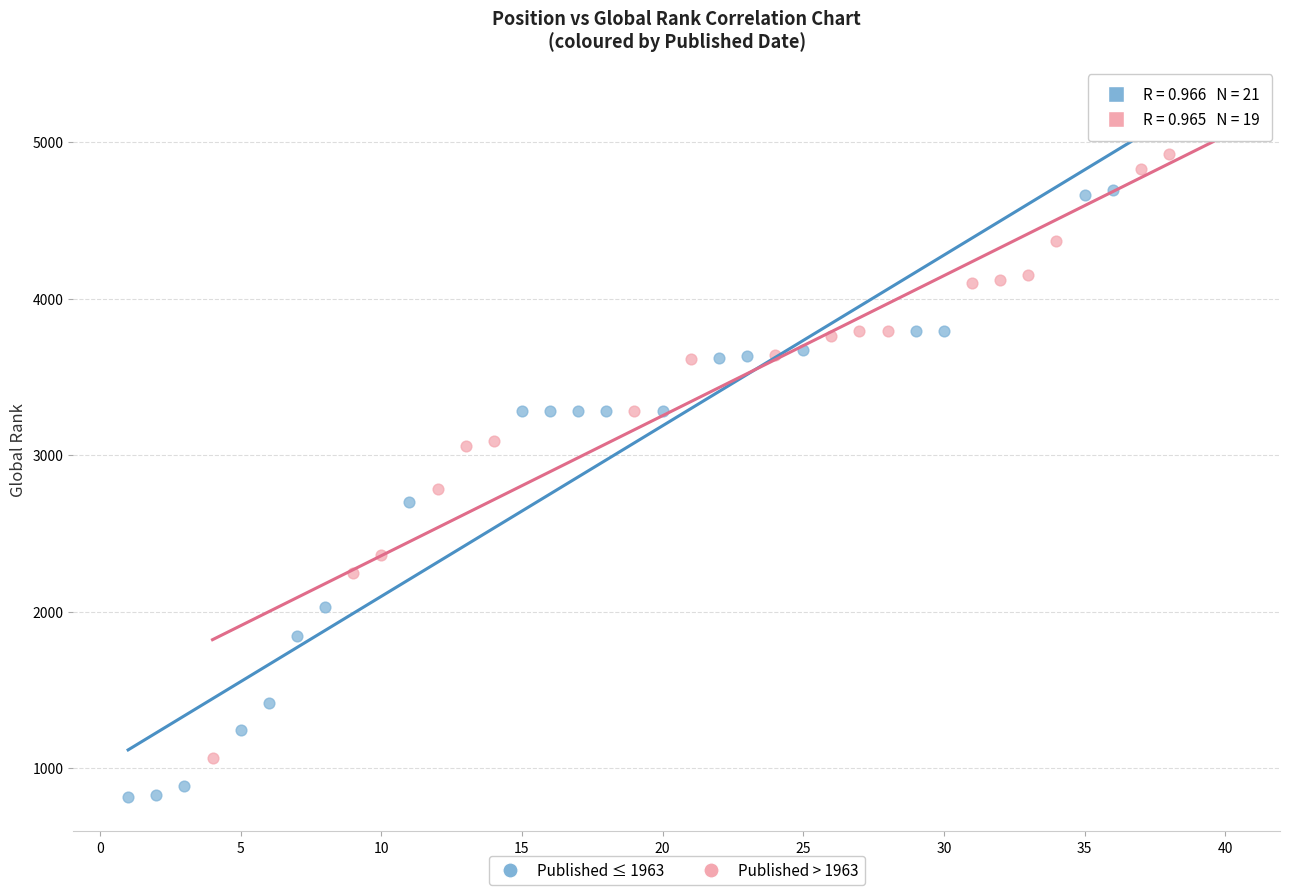

Which series reaches the minimum Y coordinate?

Published ≤ 1963